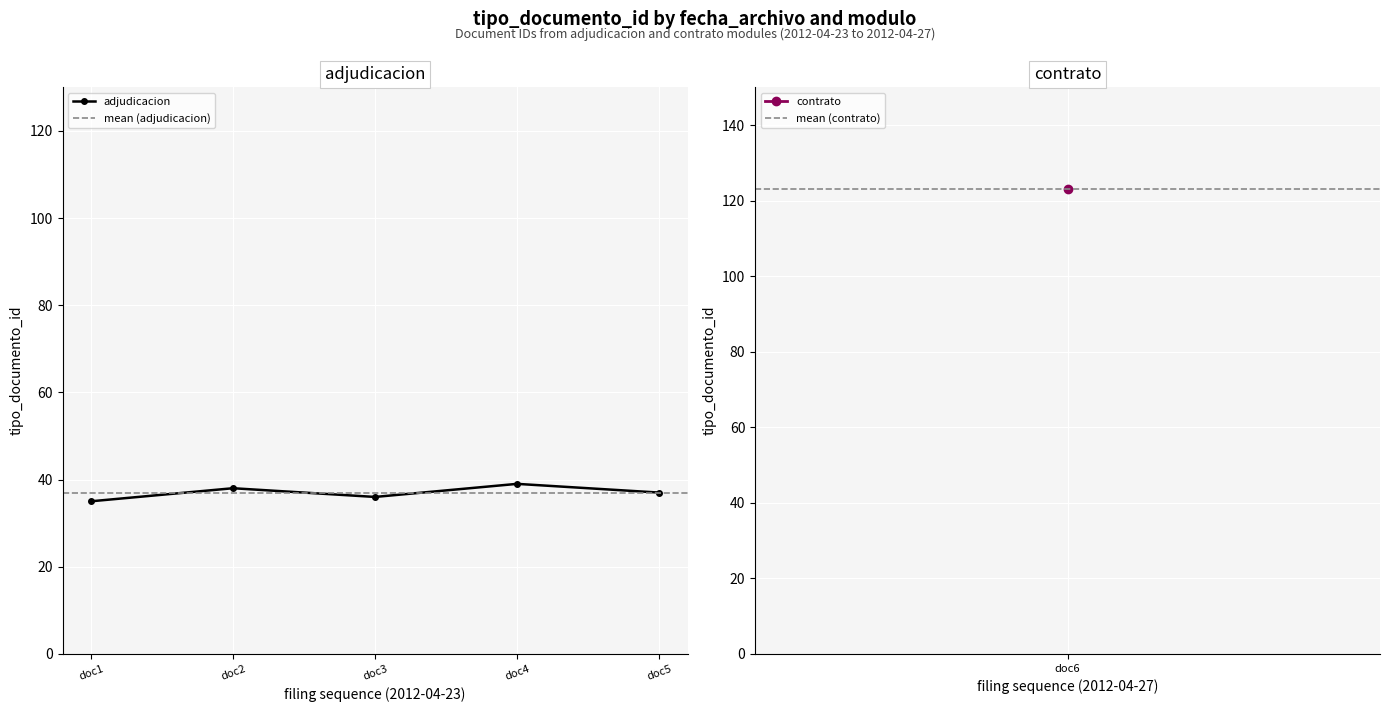

What is the value of the 4th point from the left?

39